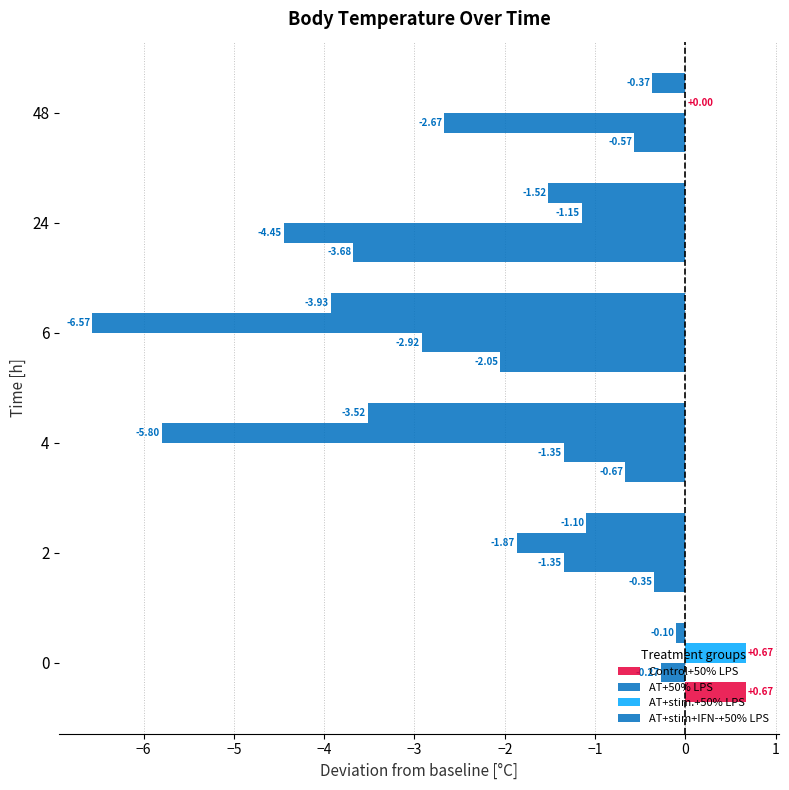

How many data points in AT+stim.+50% LPS are above -1?

2